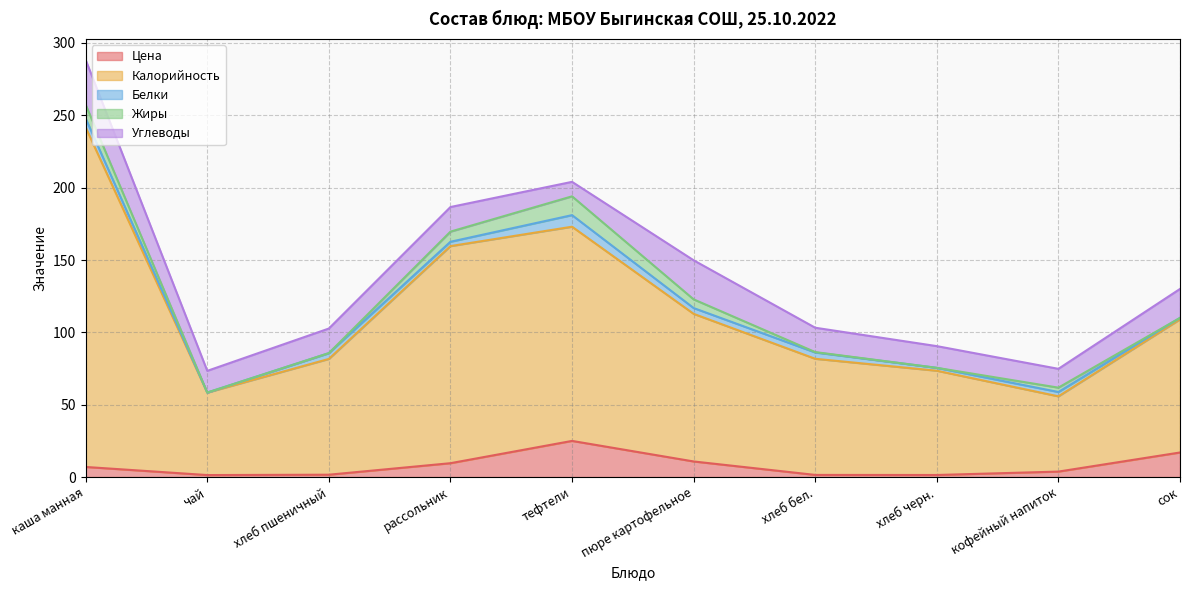

The value of Углеводы at хлеб пшеничный is 17.0. True or false?

True